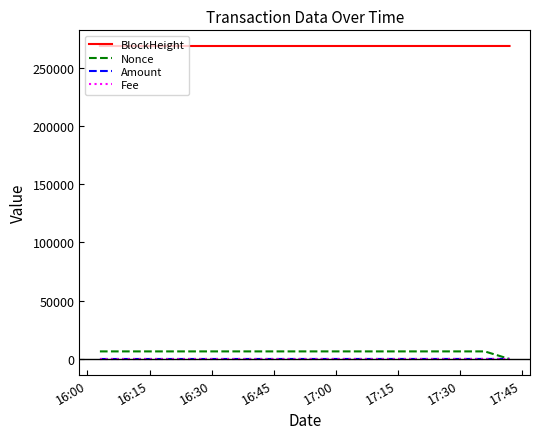

What is the lowest value of the BlockHeight series?

268495.0